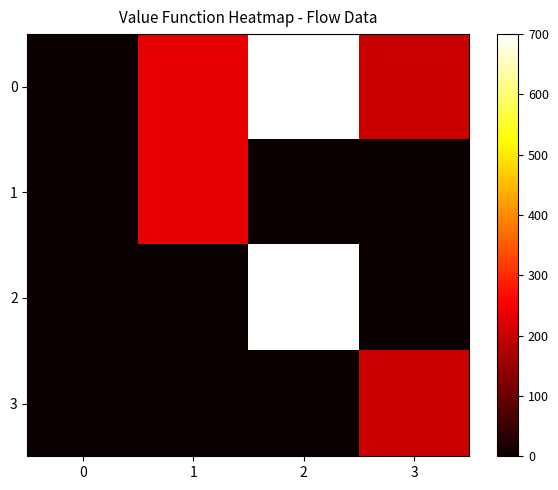

Which series changed the most between 1 and 2?

2